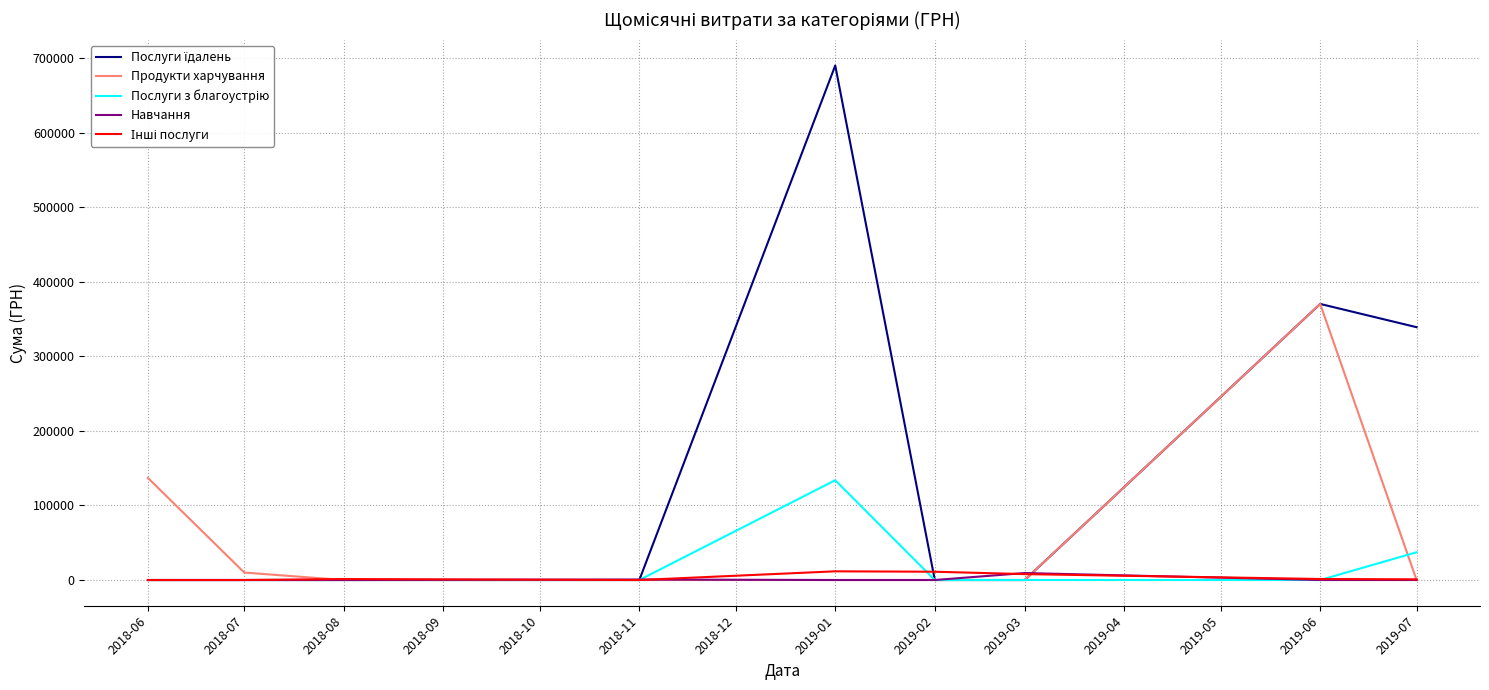

At which category is the sum across all series the highest?

2019-01